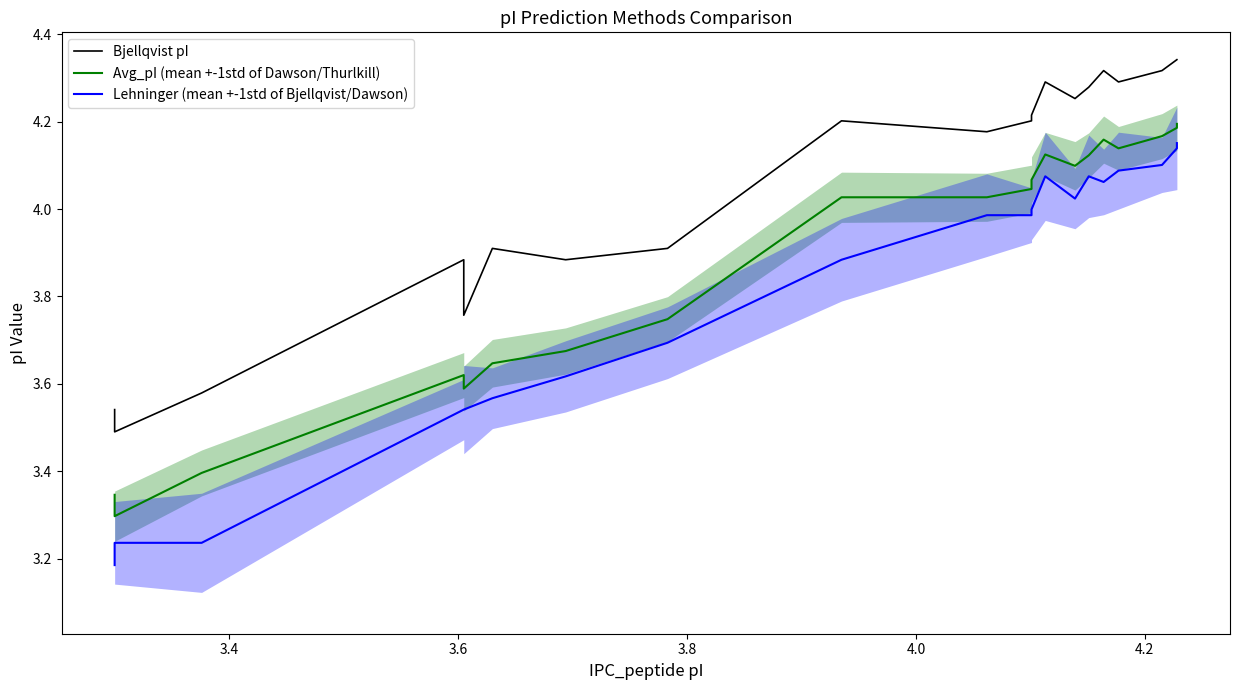

At how many categories does at least one series exceed 4?

12